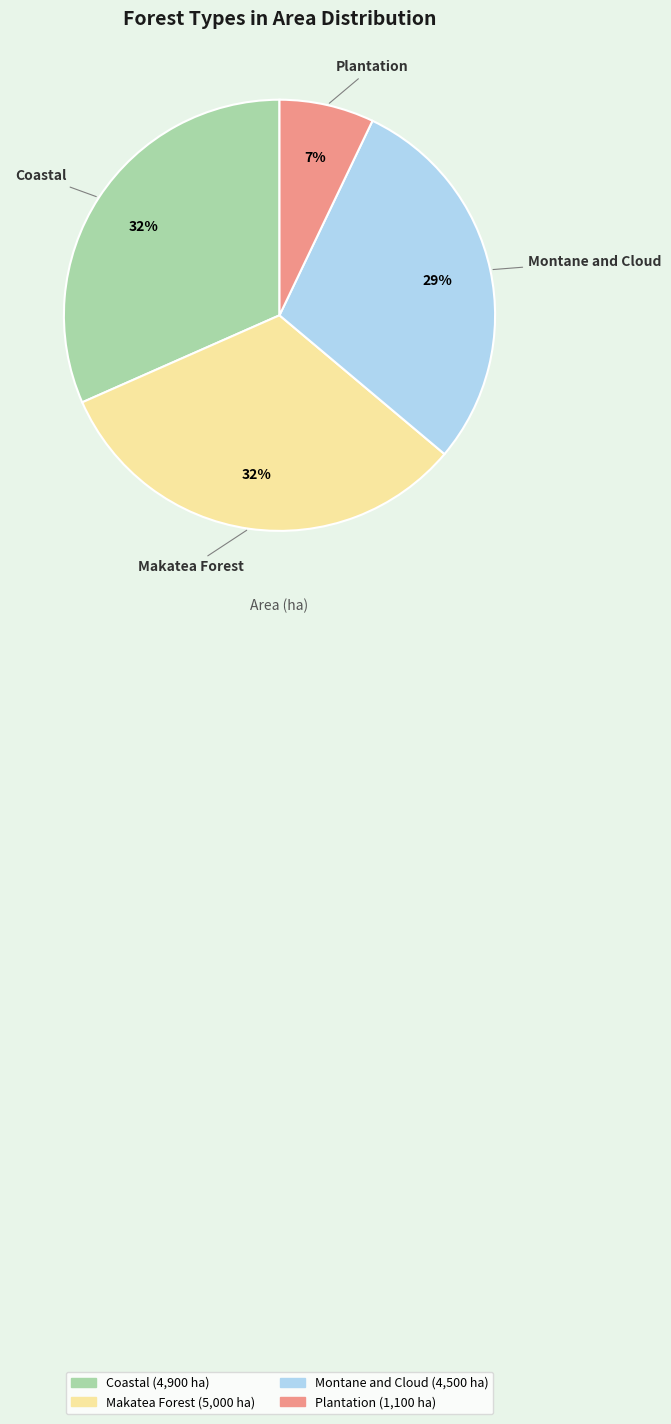

To the nearest percent, what is the combined percentage of Makatea Forest and Plantation?

39%